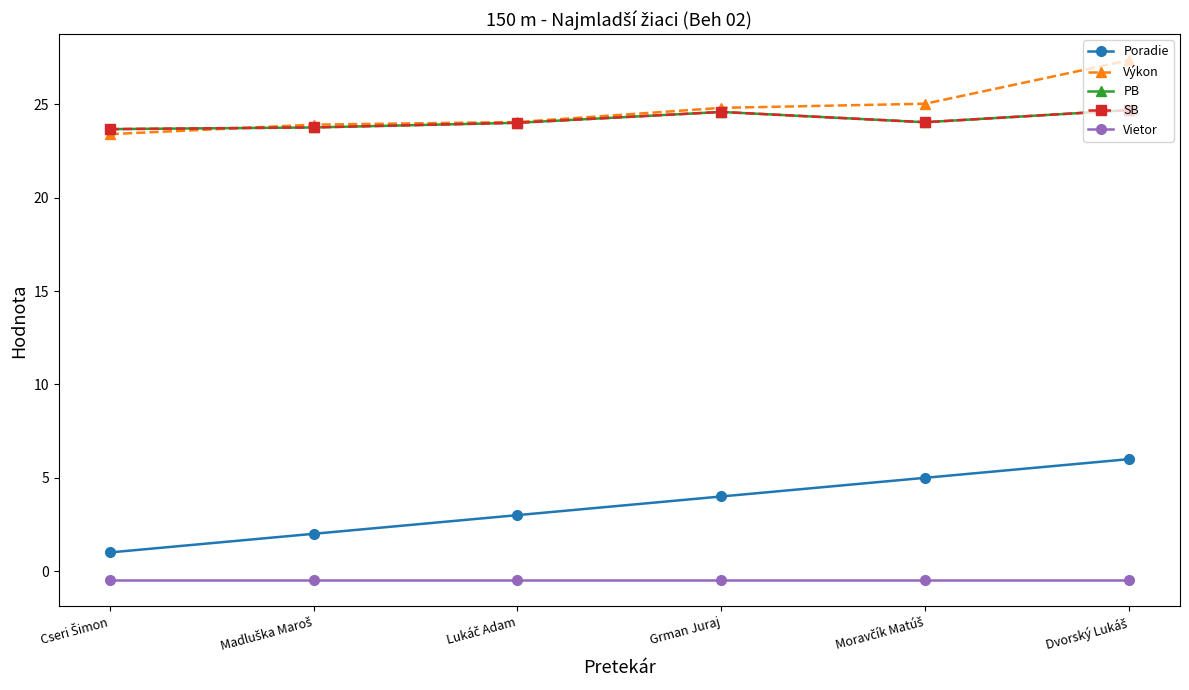

Does the chart have visible grid lines?

No